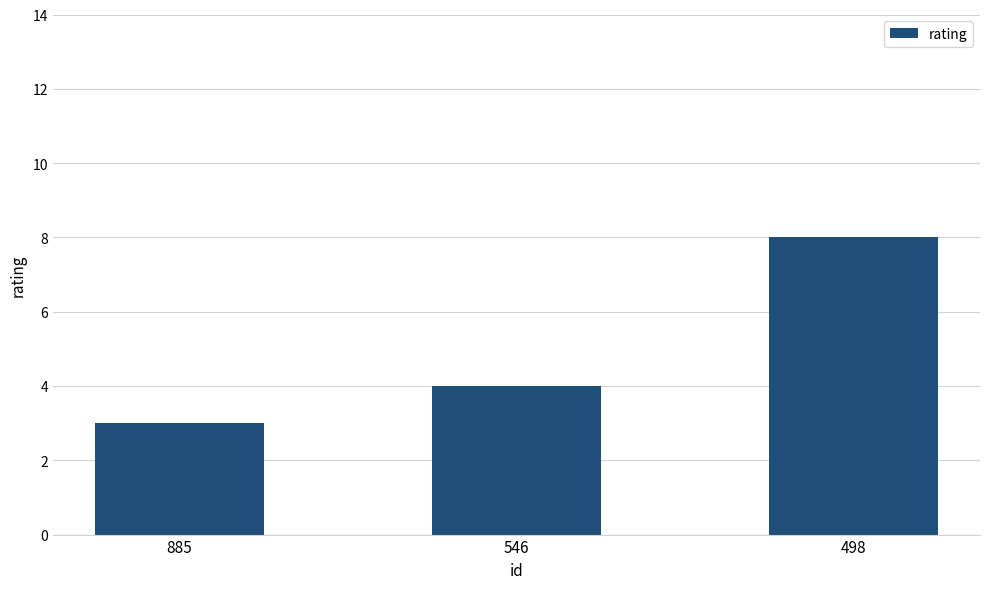

True or false: the data shows 8 at 498.

True